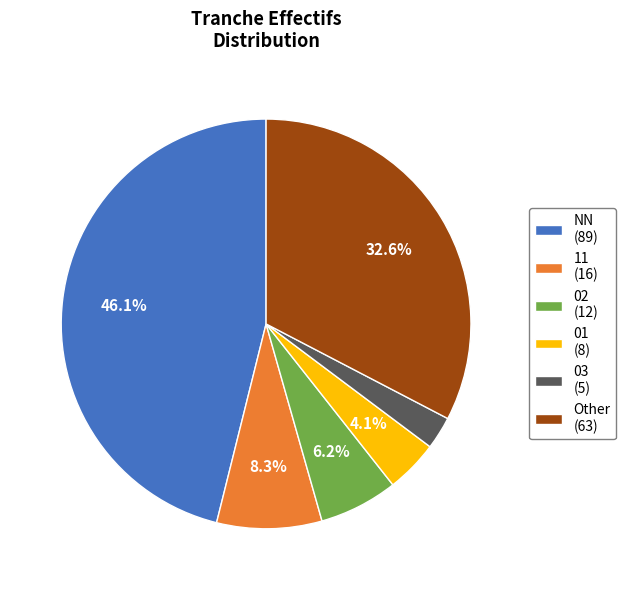

To the nearest percent, what is the combined percentage of Other and 02?

39%